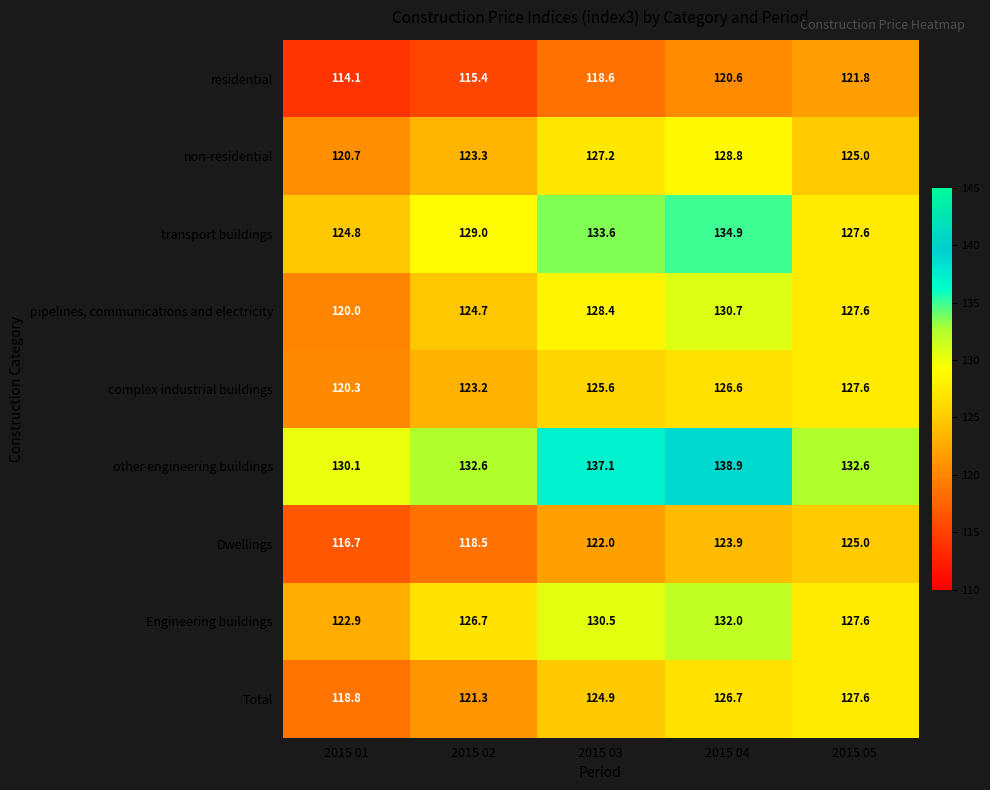

Rank the categories by complex industrial buildings value from lowest to highest.

2015 01, 2015 02, 2015 03, 2015 04, 2015 05